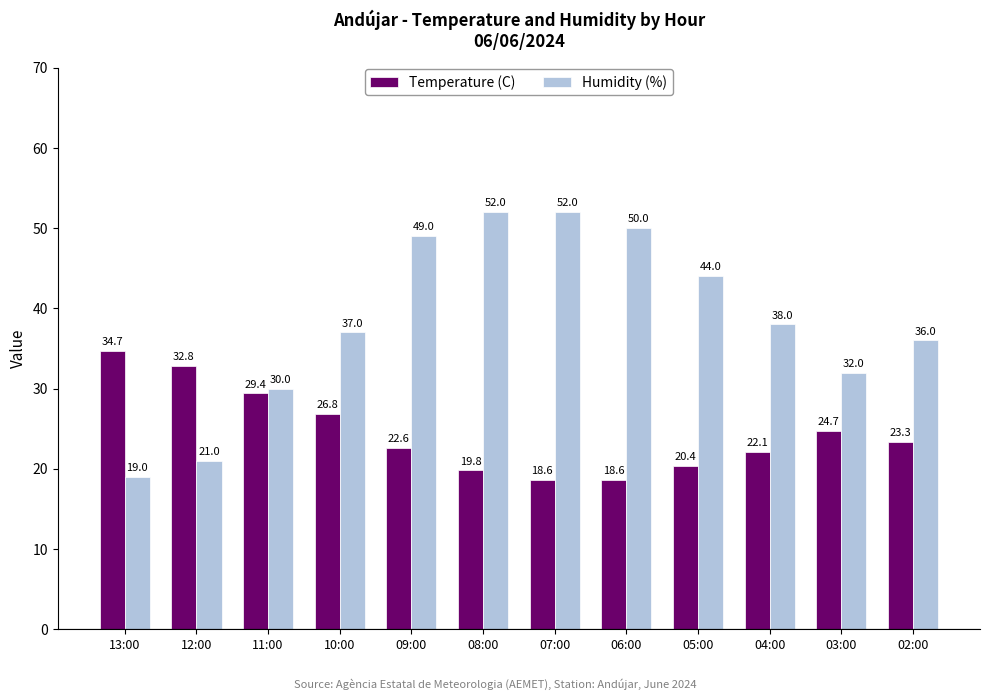

What is the minimum value for Humidity (%)?

19.0